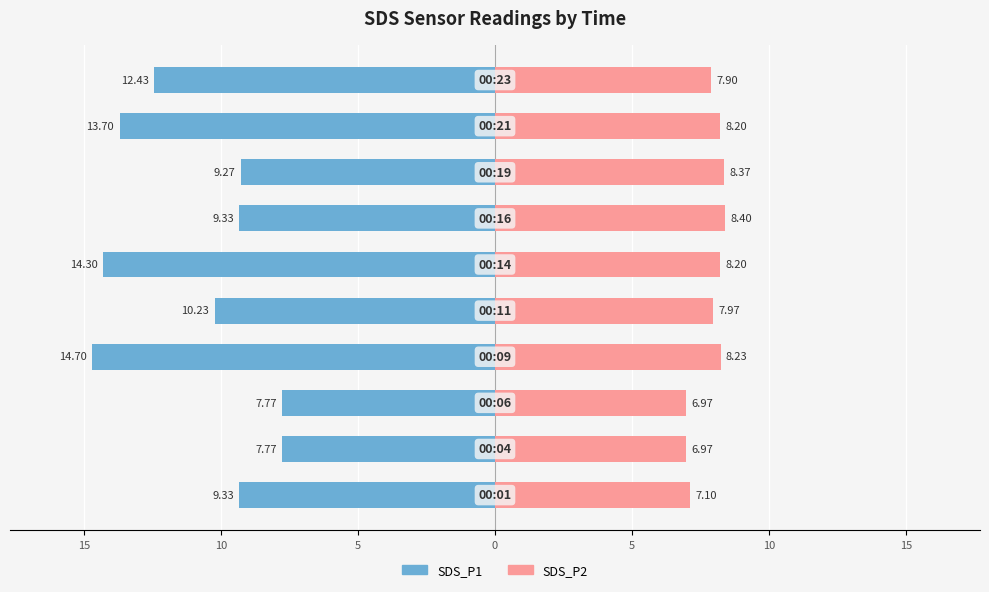

What is the difference between the maximum and minimum values in the SDS_P2 series?

1.4